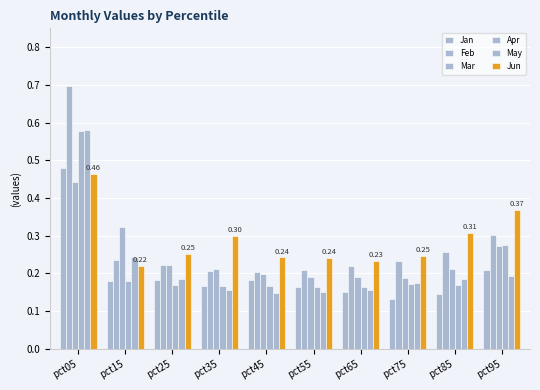

What is the difference between the maximum and minimum values in the Jun series?

0.2